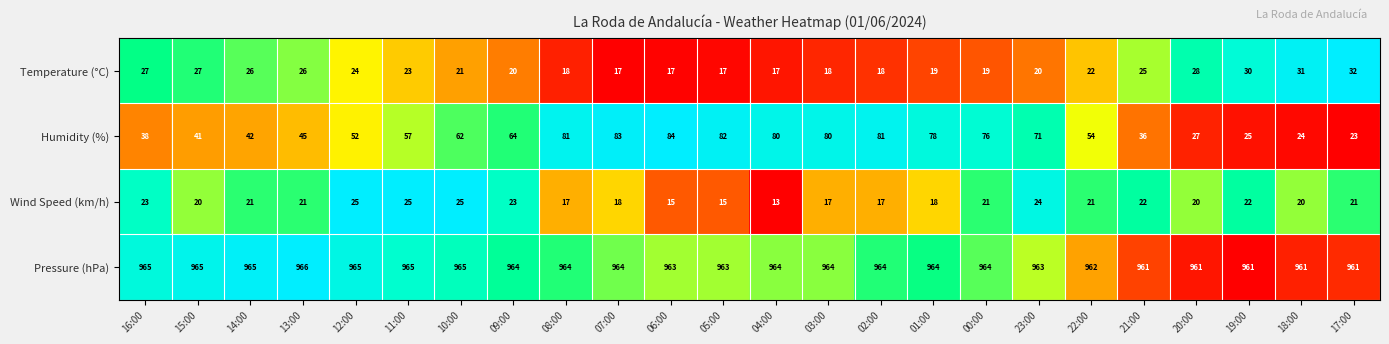

The Humidity (%) series shows 41 at 15:00. True or false?

True